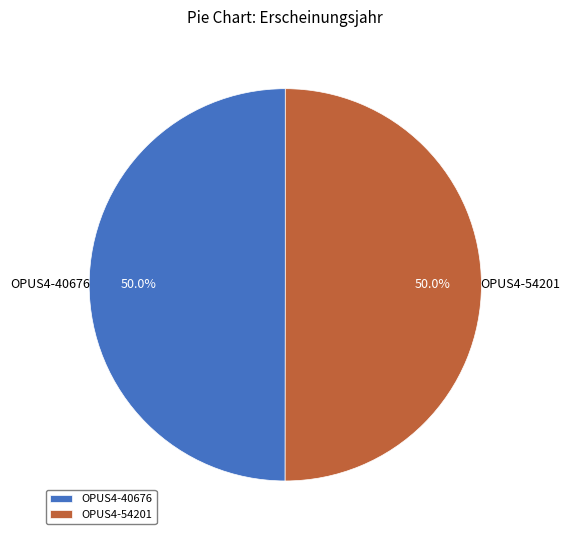

How much of the chart is everything except OPUS4-40676?

50.0%